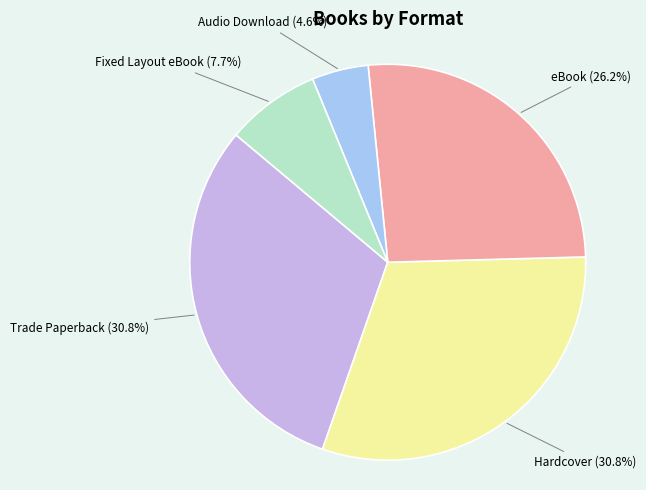

Does any single category account for the majority?

No